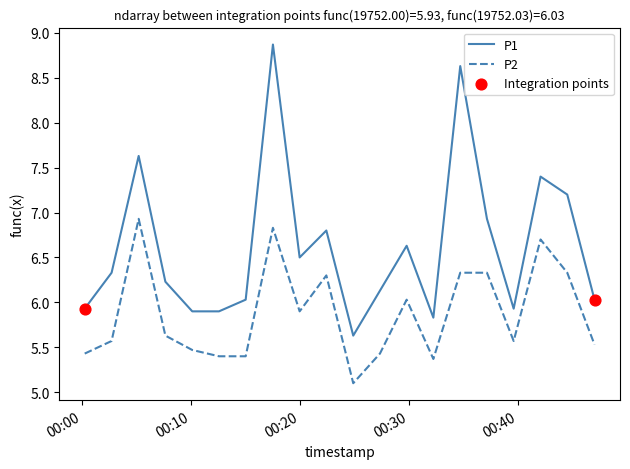

Which series has the widest spread of values?

P1